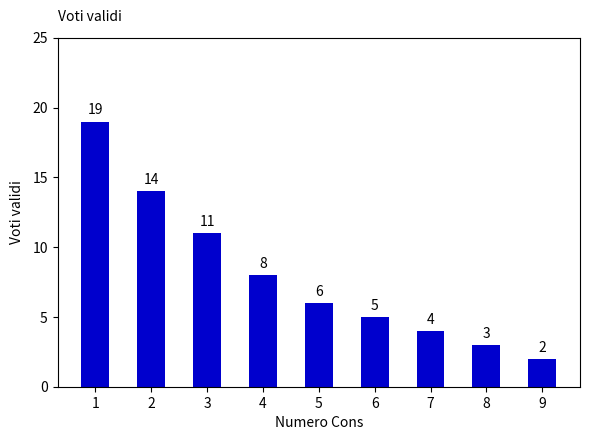

Rank the categories by value from lowest to highest.

9, 8, 7, 6, 5, 4, 3, 2, 1